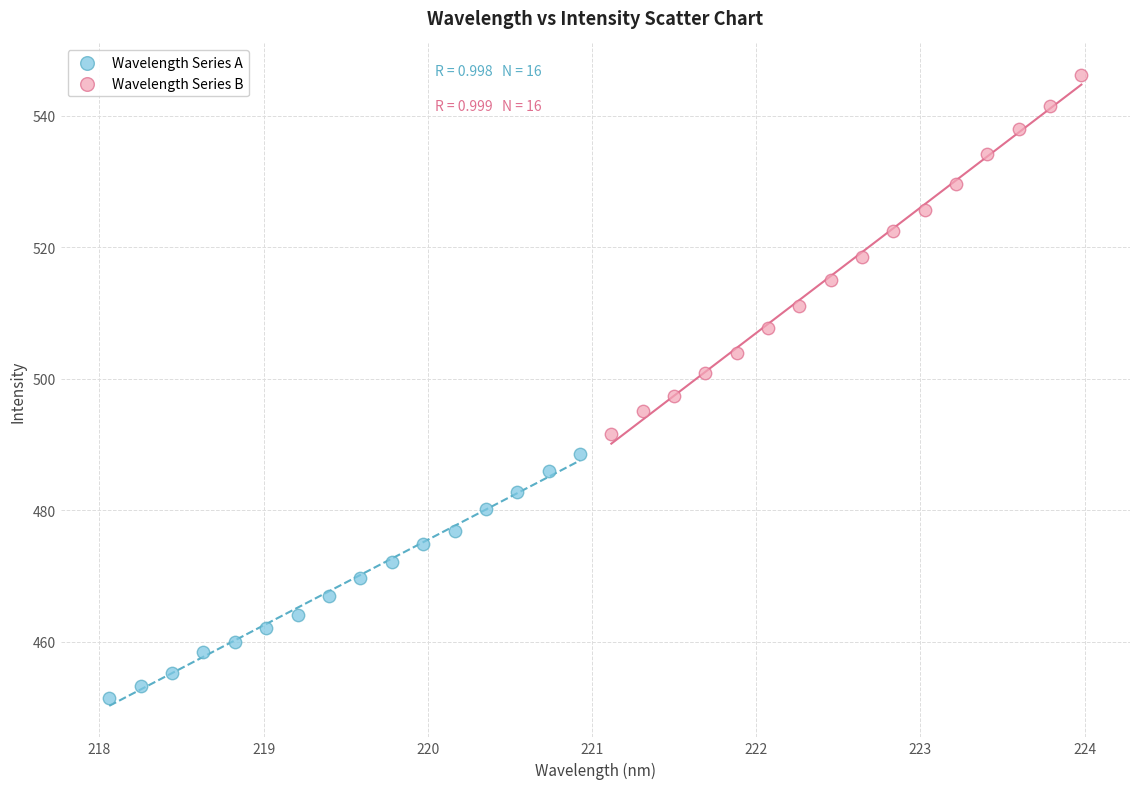

Which series has the widest spread of Y values?

Wavelength Series B